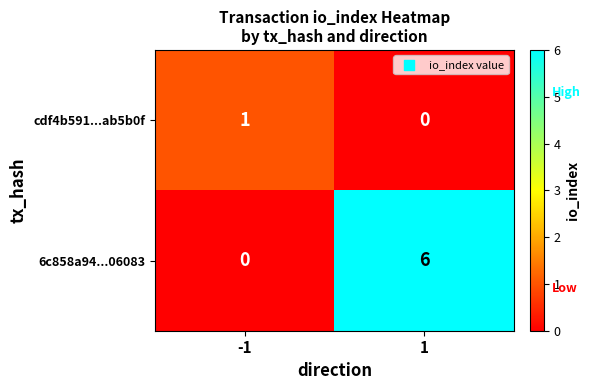

At how many categories does at least one series exceed 4?

1